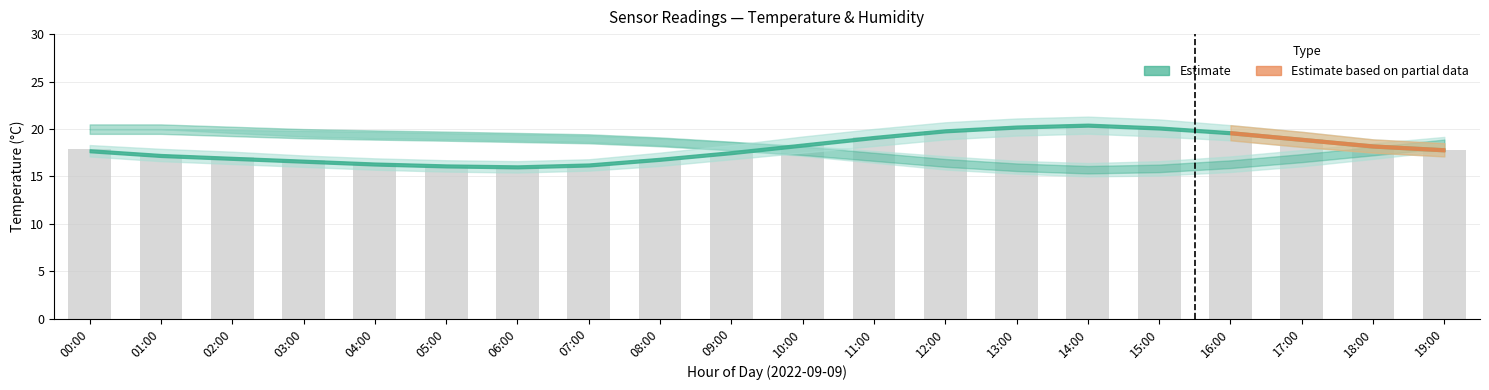

What is the change in value from 09:00 to 16:00?

+2.1